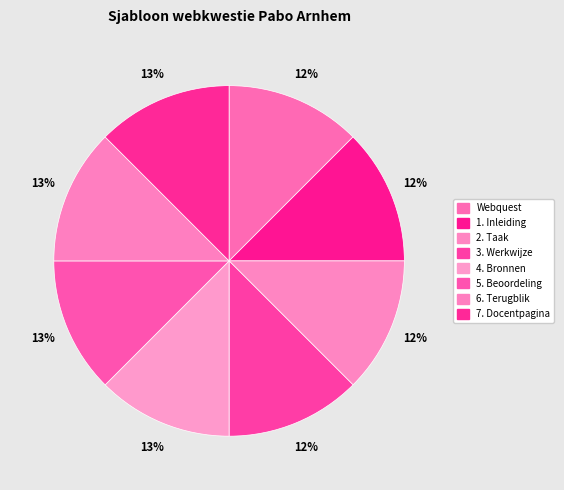

Which slice is the largest?

7. Docentpagina